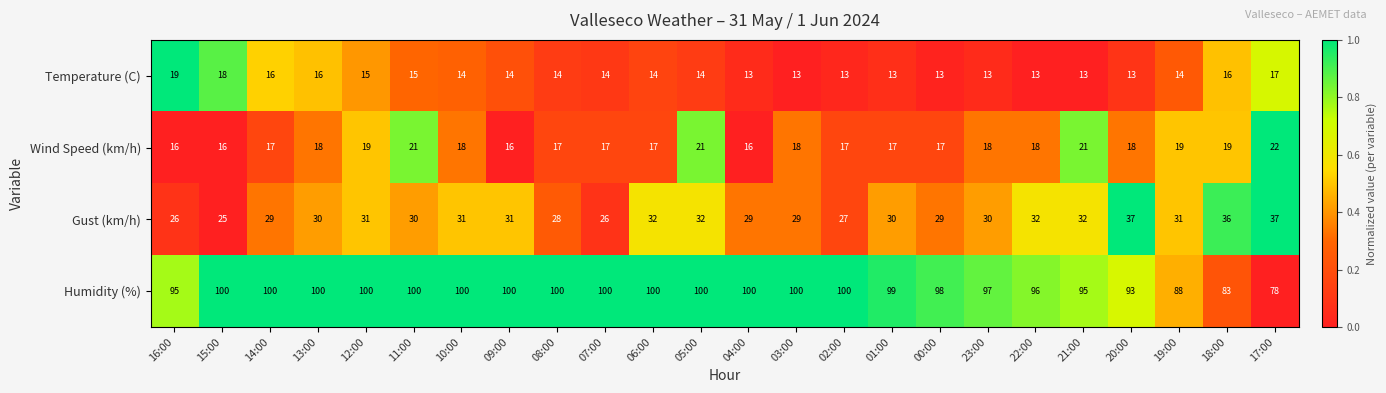

What is the average value of the Temperature (C) series?

14